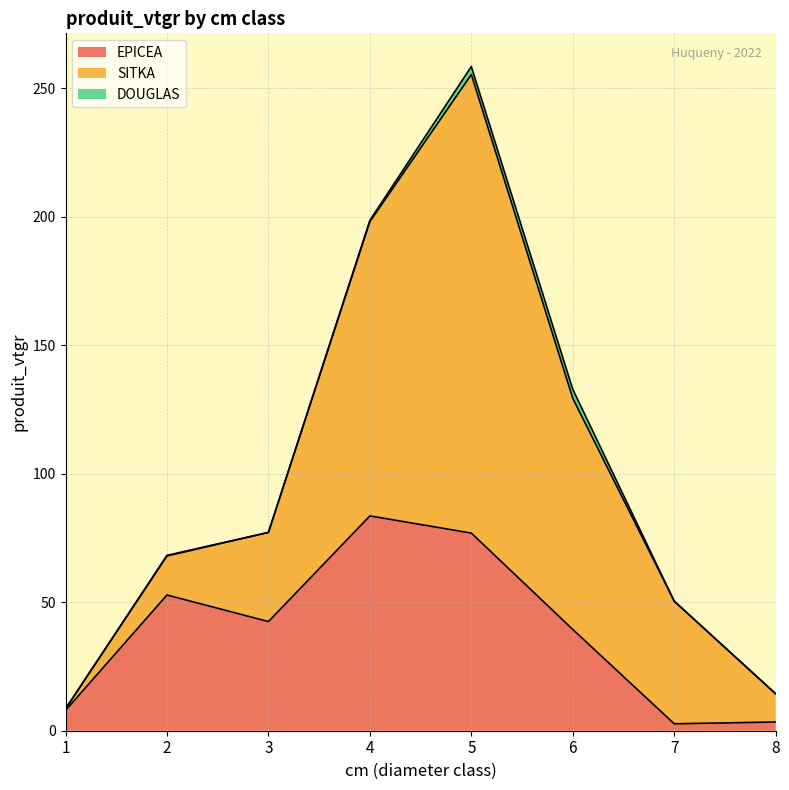

Reading left to right, list all the values displayed in this chart.

EPICEA: 1=7.9	2=52.8	3=42.5	4=83.6	5=76.9	6=39.4	7=2.7	8=3.4
SITKA: 1=0.6	2=15.2	3=34.7	4=114.5	5=178.4	6=89.9	7=47.7	8=11.0
DOUGLAS: 1=0.0	2=0.2	3=0.0	4=0.5	5=3.1	6=3.5	7=0.0	8=0.0